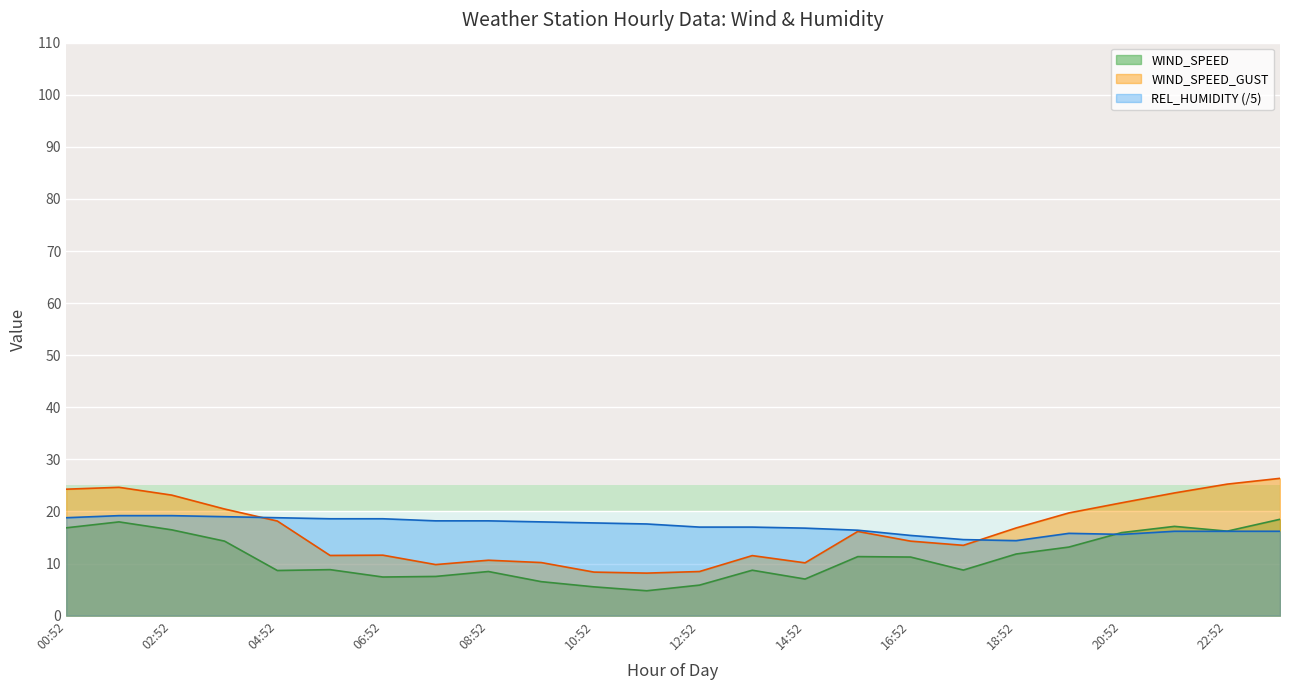

Is it true that WIND_SPEED equals 5.9 at 12:52?

True